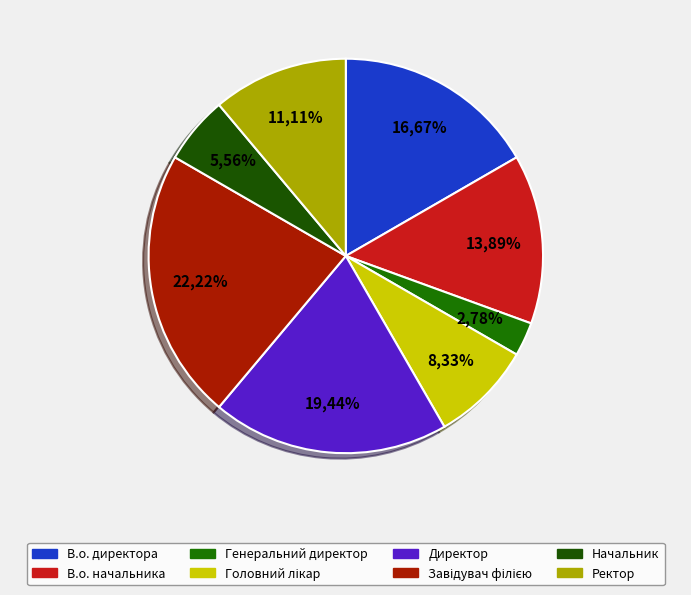

What percentage is NOT represented by Завідувач філією?

77.8%